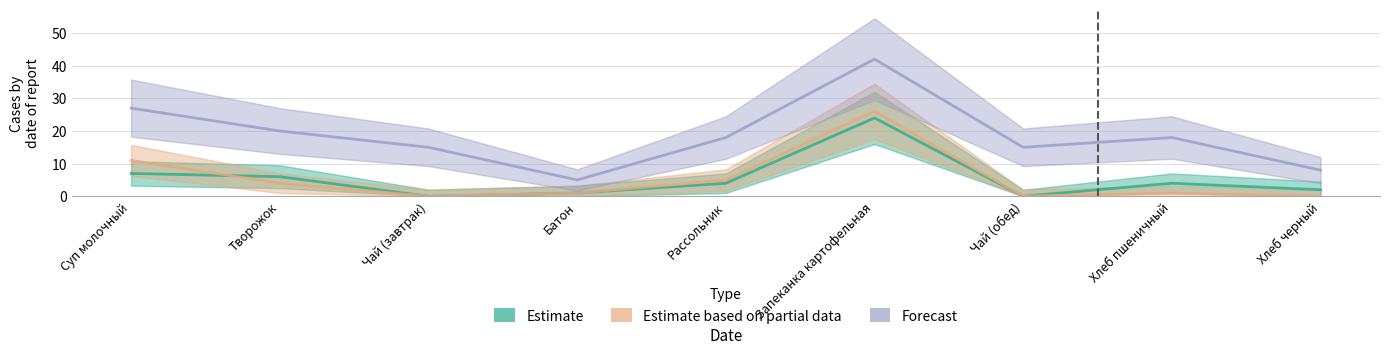

Read the Estimate based on partial data value at Суп молочный, to the nearest 5.

10